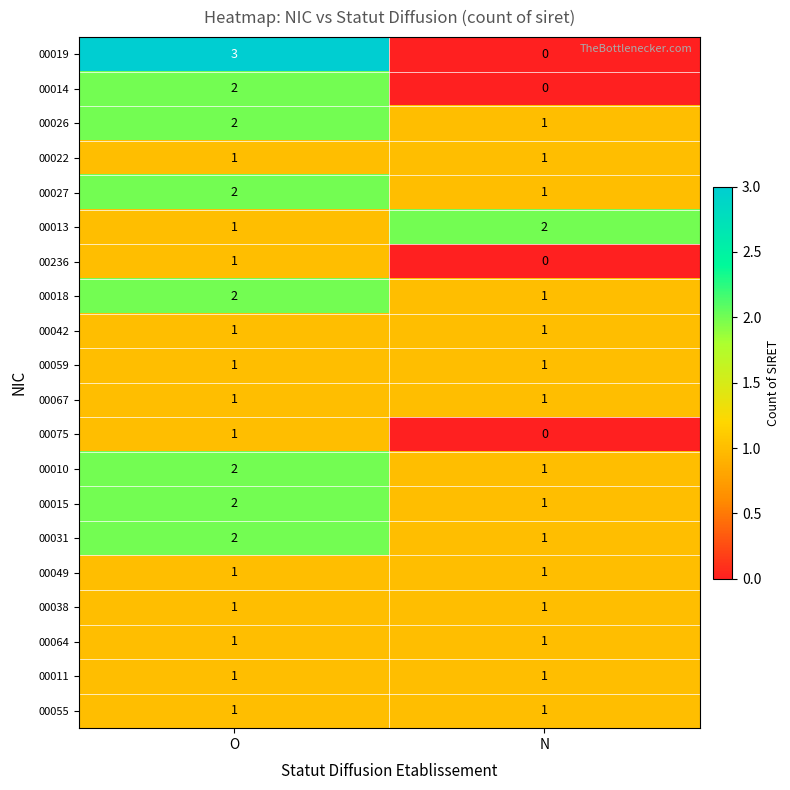

Between O and N, which series saw the biggest shift?

00019